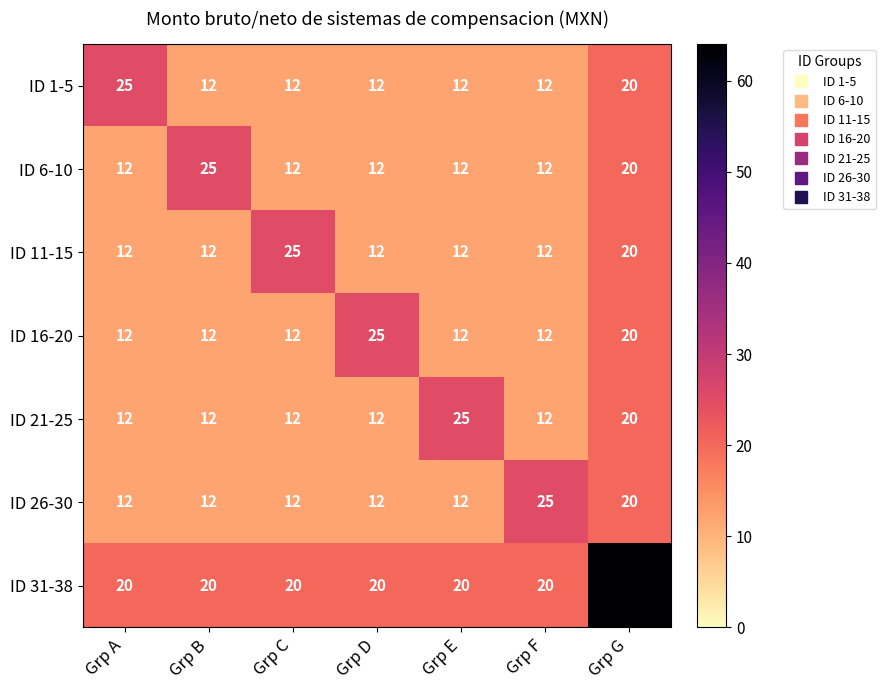

What is the difference between the maximum and minimum values in the ID 16-20 series?

13